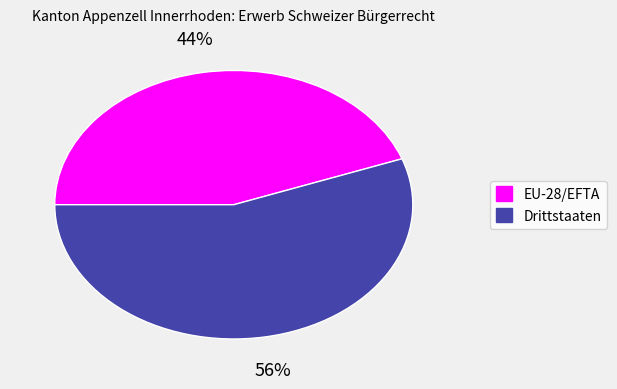

Between Drittstaaten and EU-28/EFTA, which is larger?

Drittstaaten